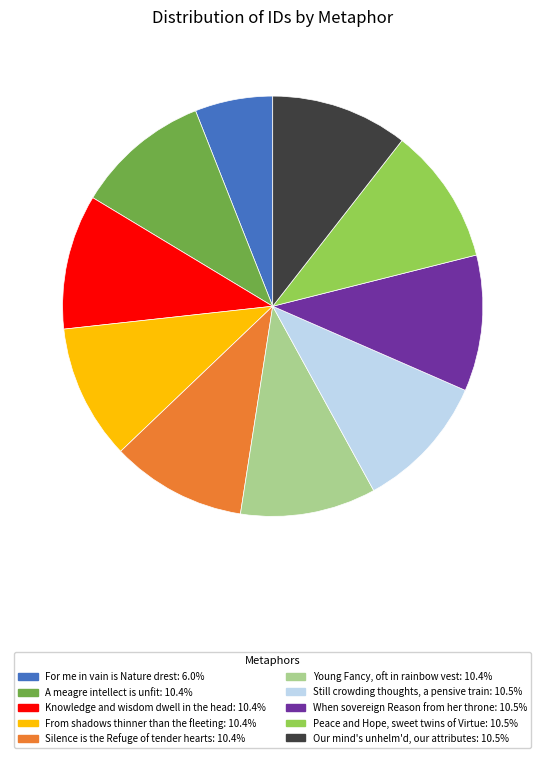

What is the ratio of the value at For me in vain is Nature drest: 6.0% to the value at Knowledge and wisdom dwell in the head: 10.4%?

0.6